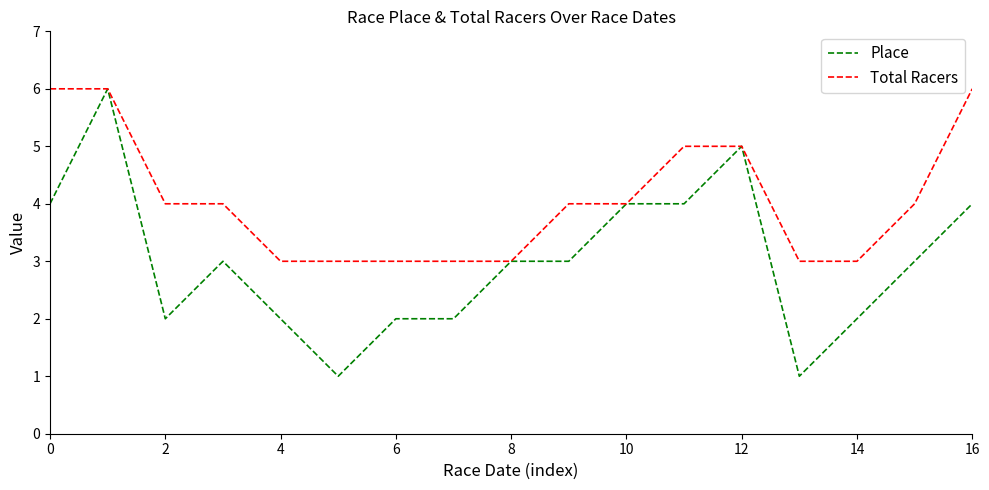

What is the lowest value of the Place series?

1